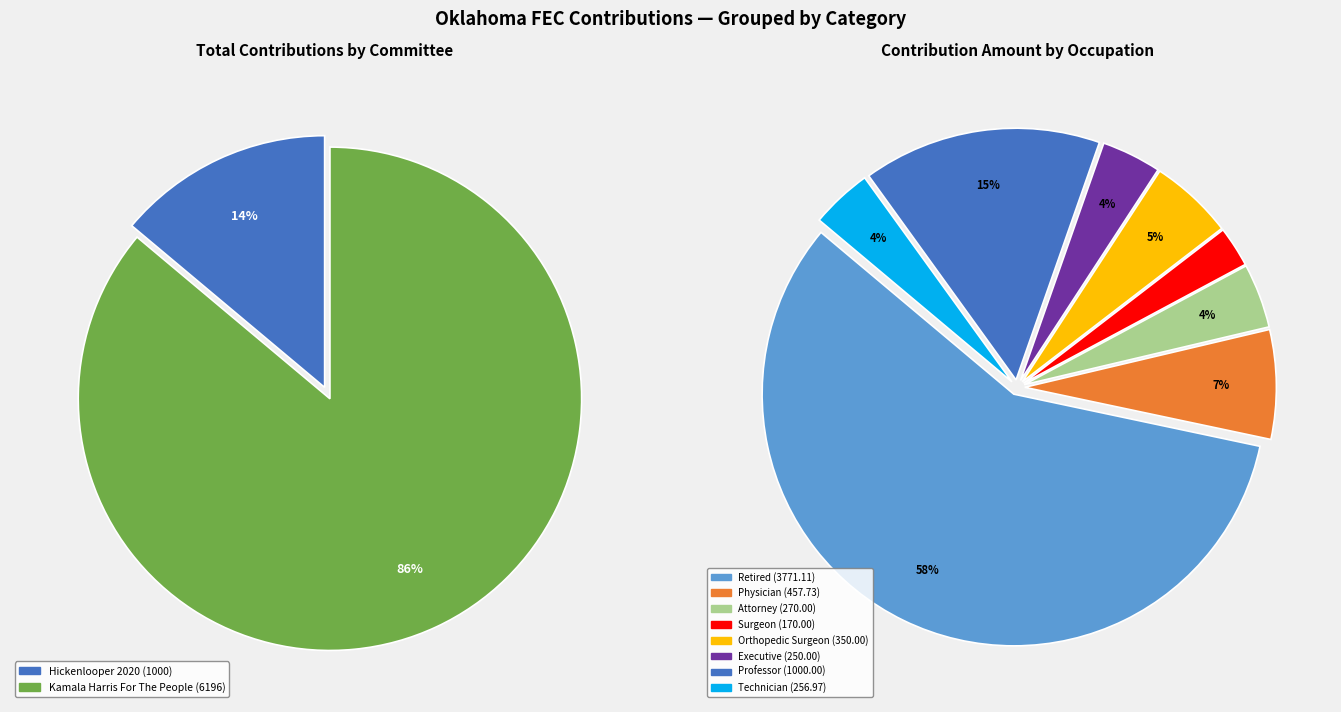

Is it true that Kamala Harris (Ashton) is 0% of the pie?

True